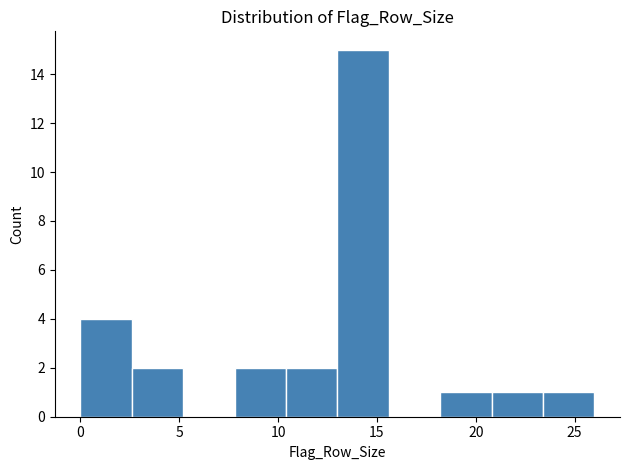

Reading left to right, list every bar in this chart as the range it spans on the x-axis followed by its height. Neither the bar edges nor the heights are printed on the chart, so give them approximately, as read against the axes.

0.0 to 2.6: 4
2.6 to 5.2: 2
5.2 to 7.8: 0
7.8 to 10.4: 2
10.4 to 13.0: 2
13.0 to 15.6: 15
15.6 to 18.2: 0
18.2 to 20.8: 1
20.8 to 23.4: 1
23.4 to 26.0: 1